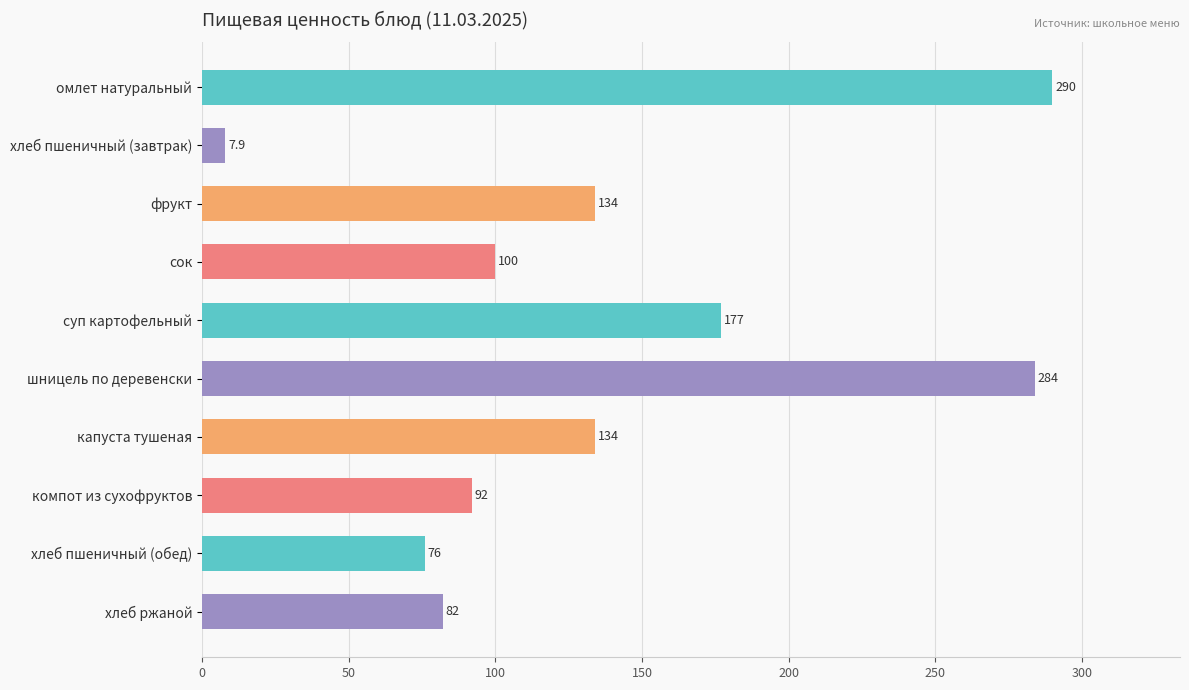

The value at шницель по деревенски is 84.3. True or false?

False